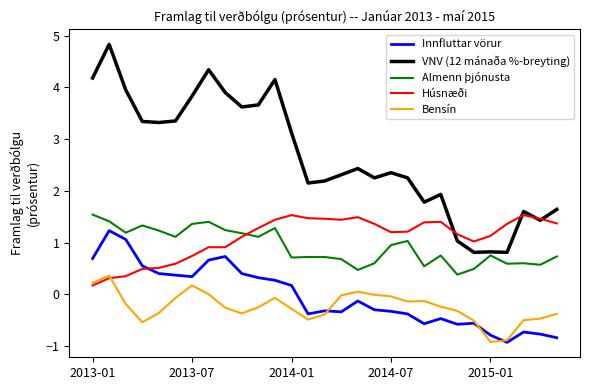

In VNV (12 mánaða %-breyting), how many points are higher than both neighbors (excluding endpoints)?

8